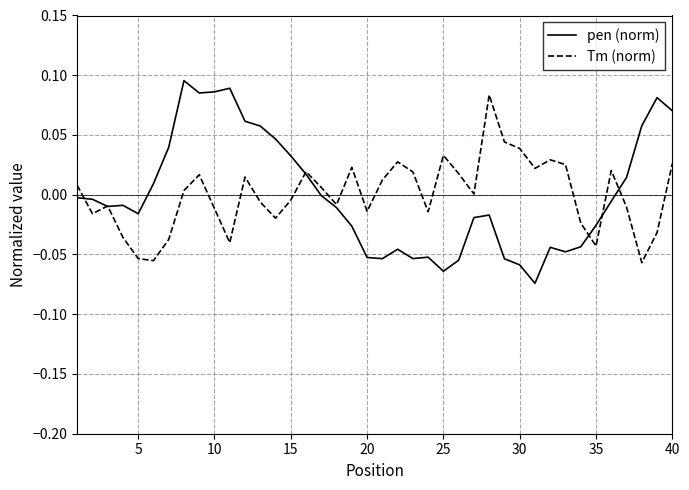

True or false: Tm (norm) and pen (norm) cross at least once.

True